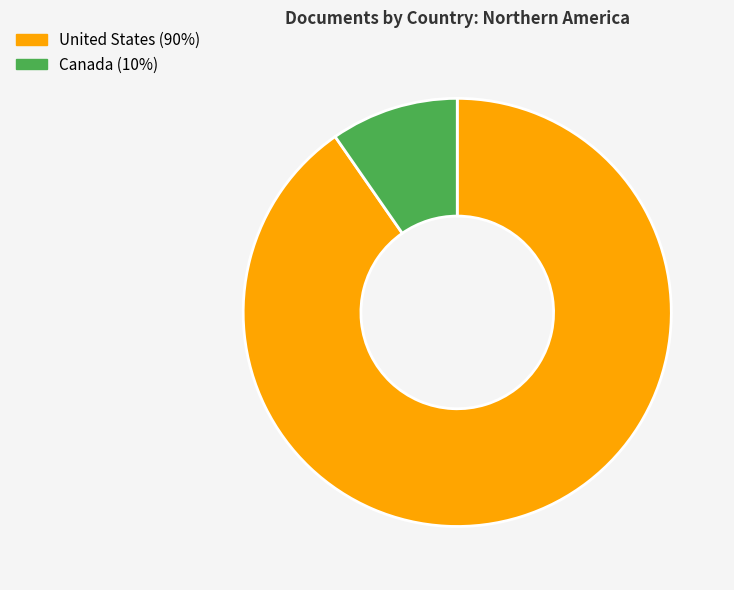

The Canada slice represents 10% of the pie. True or false?

True